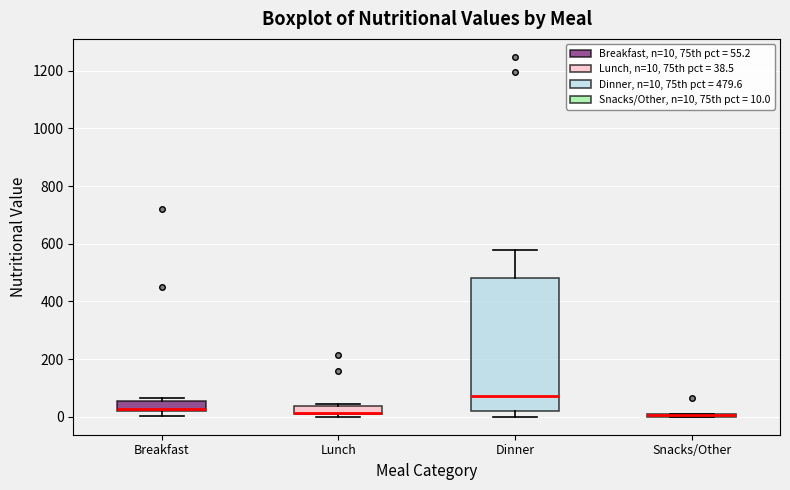

Where does the upper whisker of the box for Dinner end on the y-axis? The values are not printed on the chart, so give them approximately, as read against the axis.

580